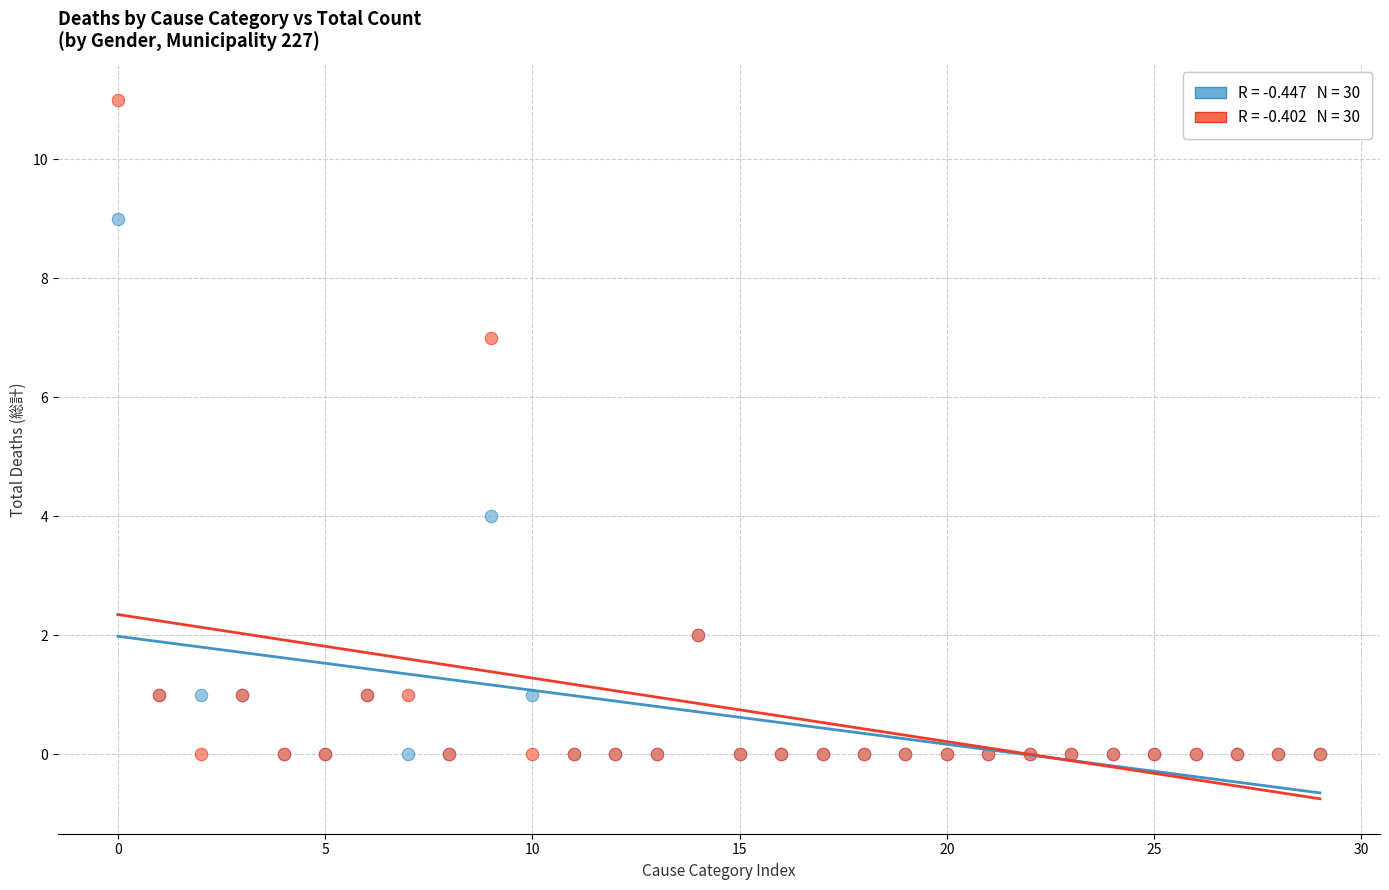

Across all series, what Y value is closest to 5?

4